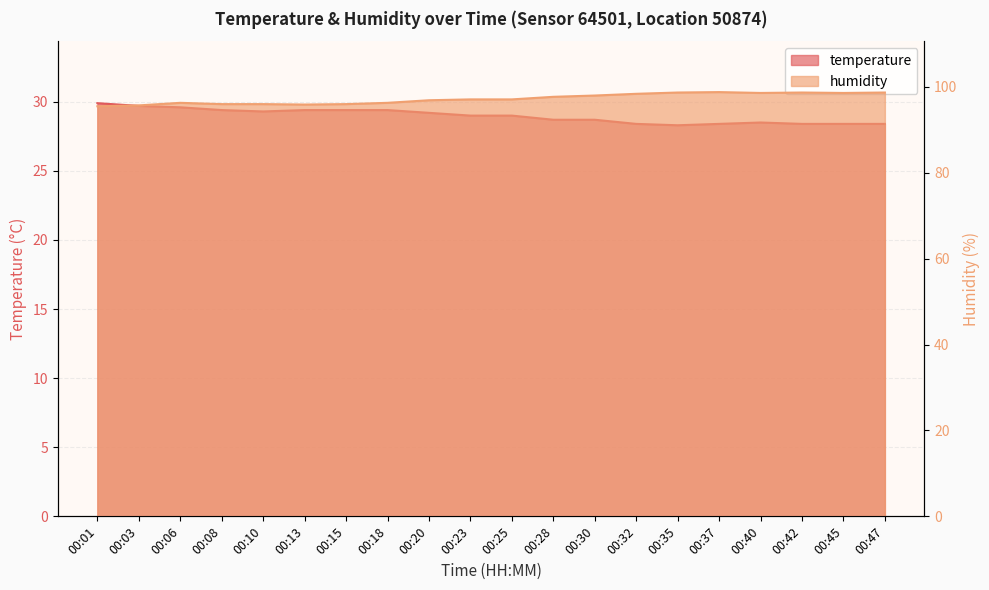

Reading right to left, list all the values displayed in this chart.

temperature: 28.4	28.4	28.4	28.5	28.4	28.3	28.4	28.7	28.7	29.0	29.0	29.2	29.4	29.4	29.4	29.3	29.4	29.6	29.7	29.9
humidity: 98.7	98.6	98.7	98.6	98.8	98.7	98.4	98.0	97.7	97.1	97.1	96.9	96.3	96.0	95.9	96.0	96.0	96.3	95.7	95.5